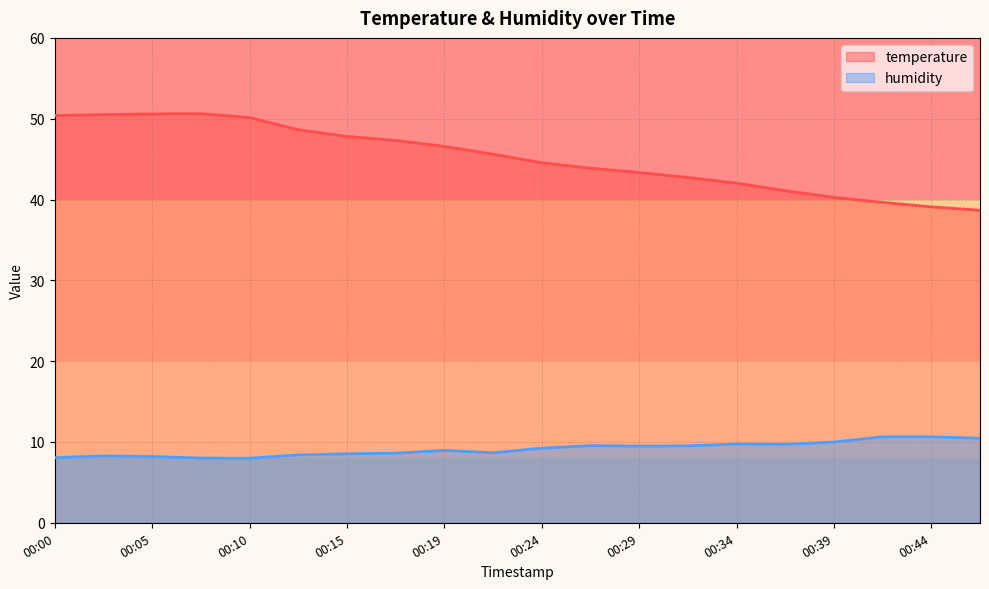

Which series has the largest range (max minus min)?

temperature